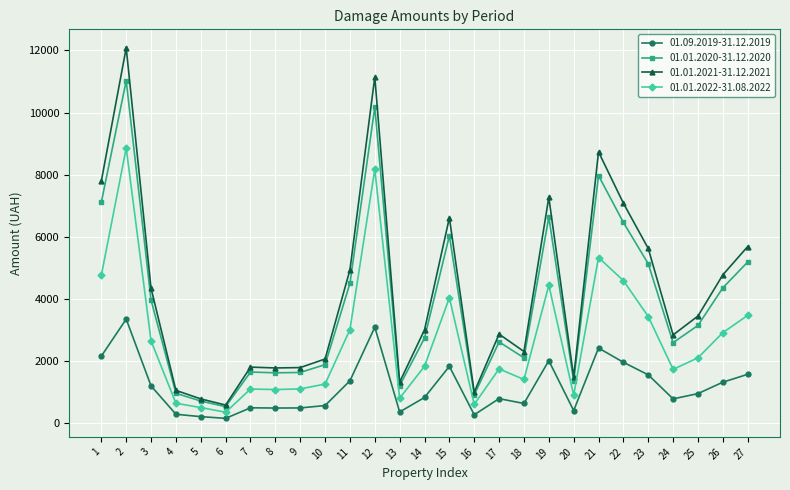

What is the sum of all 01.01.2022-31.08.2022 values?

73015.4